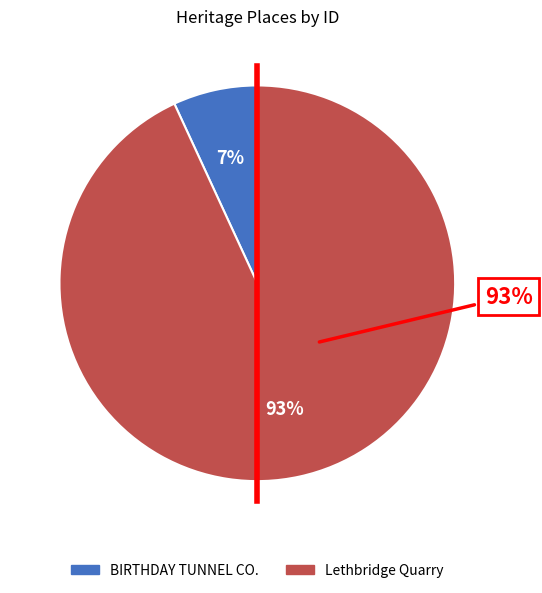

Which has a higher value, BIRTHDAY TUNNEL CO. or Lethbridge Quarry?

Lethbridge Quarry